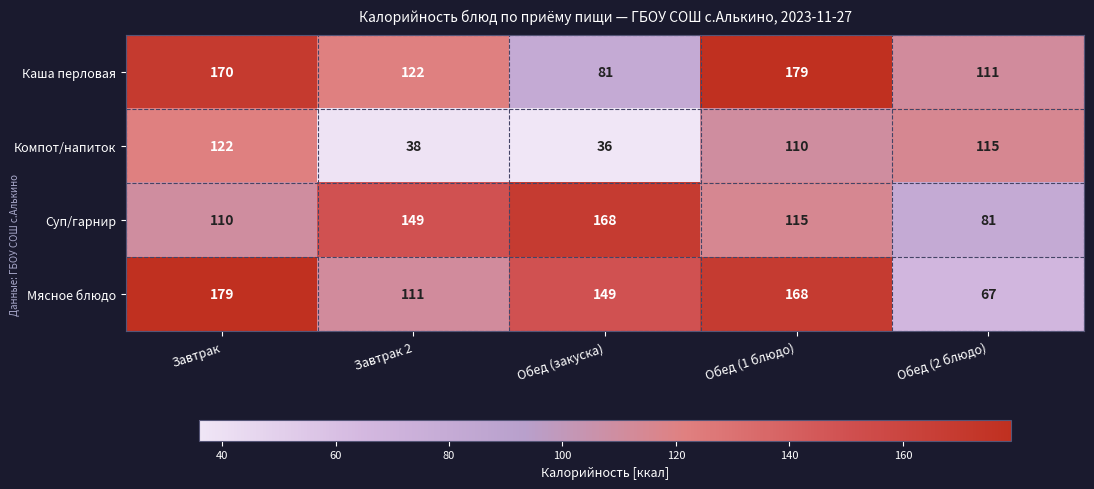

The Суп/гарнир series shows 115 at Обед (1 блюдо). True or false?

True